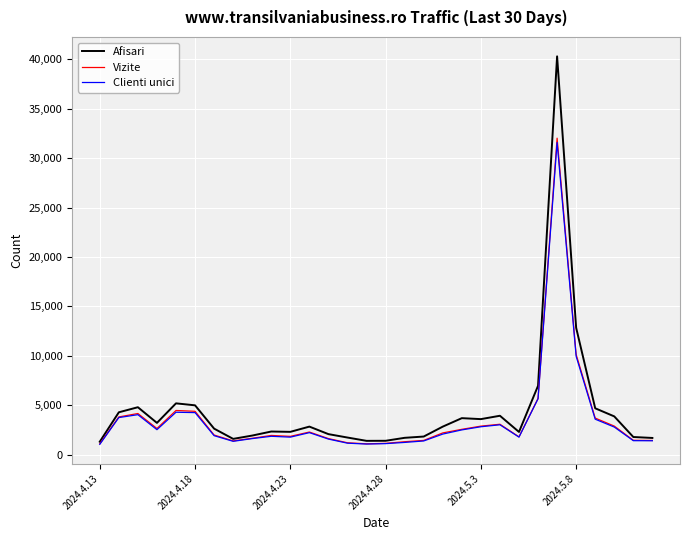

What is the highest value of the Vizite series?

32015